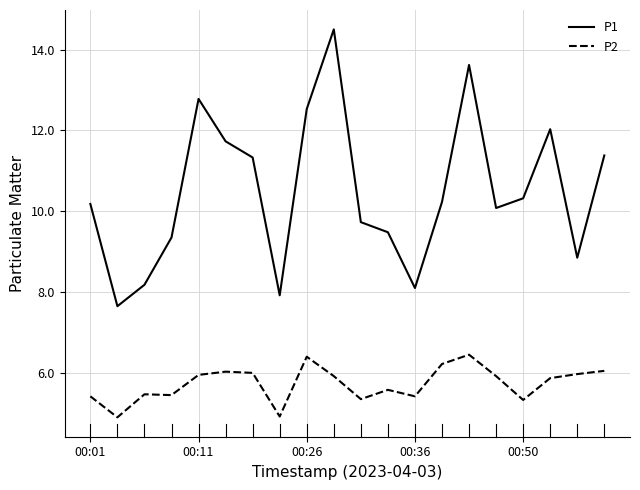

What is the difference between the second highest and second lowest values in the P1 series?

5.7